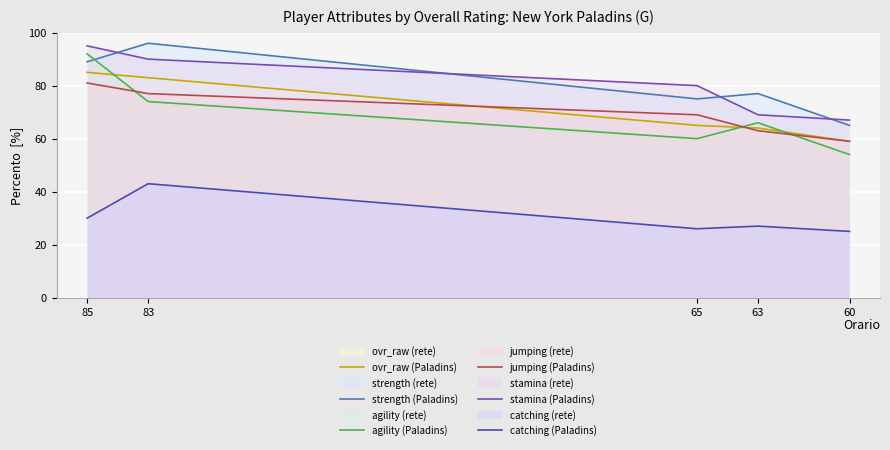

What is the value of the stamina (Paladins) point at the 2nd from the left?

90